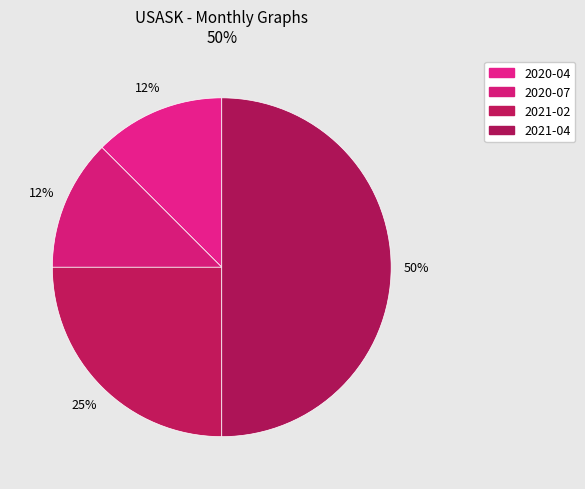

Which category has the biggest portion of the pie?

2021-04